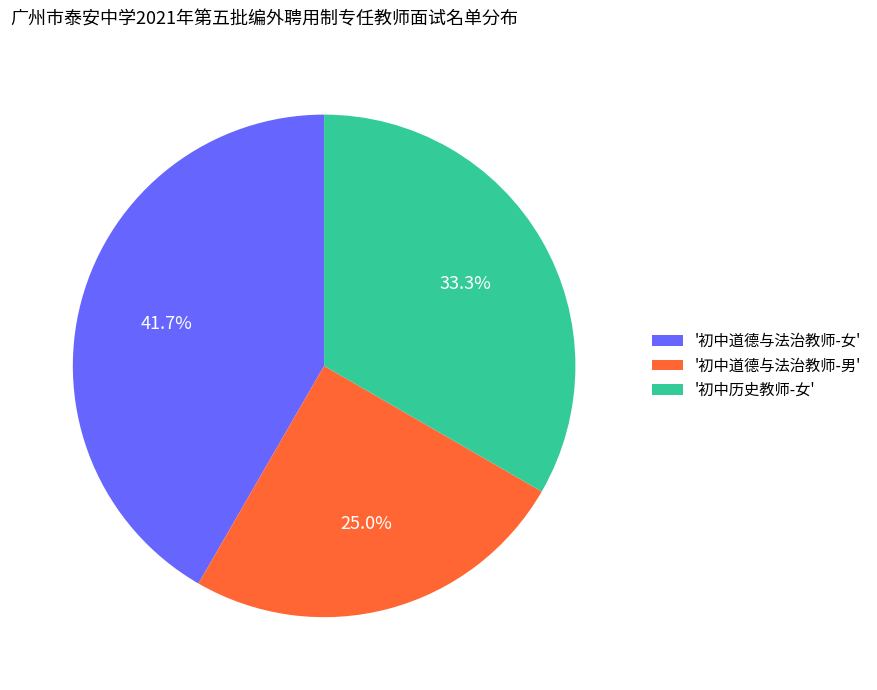

To the nearest percent, what is the average slice percentage?

33%